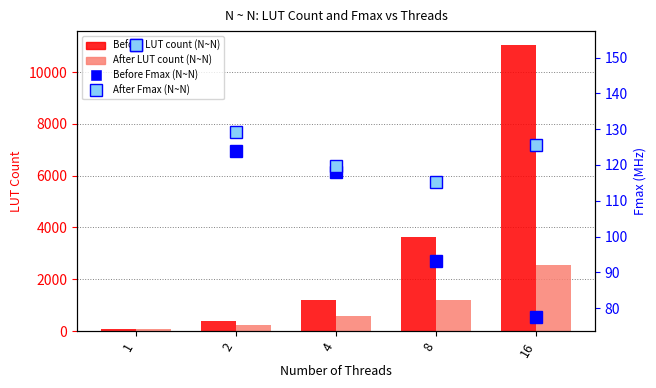

What is the value of the After Fmax (N~N) bar at the 5th from the left?

125.6